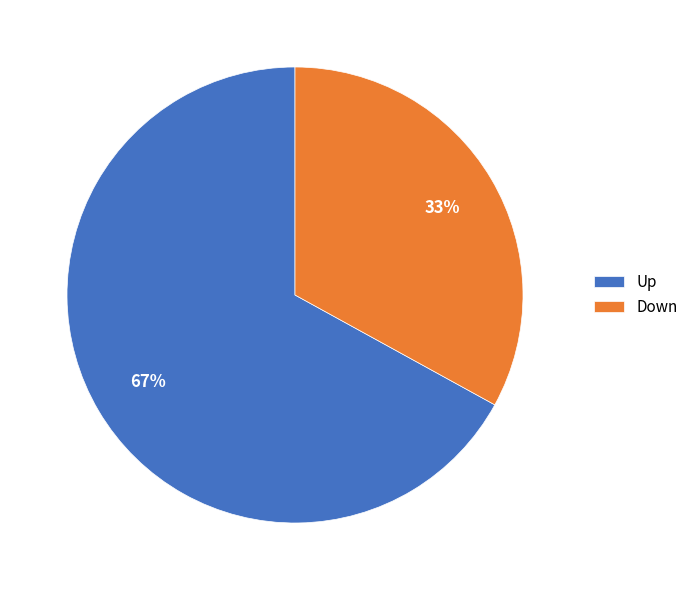

Which category accounts for the majority?

Up